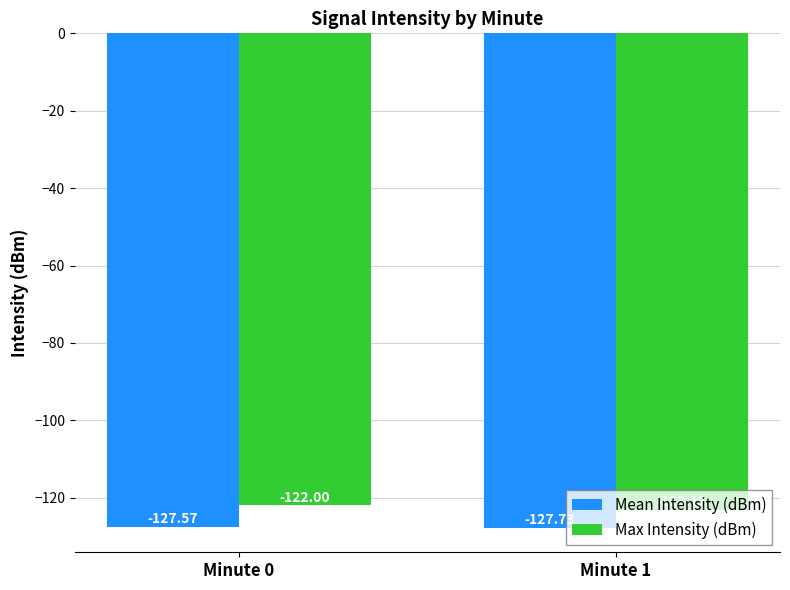

Reading right to left, transcribe all the data shown in this chart.

Mean Intensity (dBm): Minute 1=-127.7	Minute 0=-127.6
Max Intensity (dBm): Minute 1=-123.1	Minute 0=-122.0